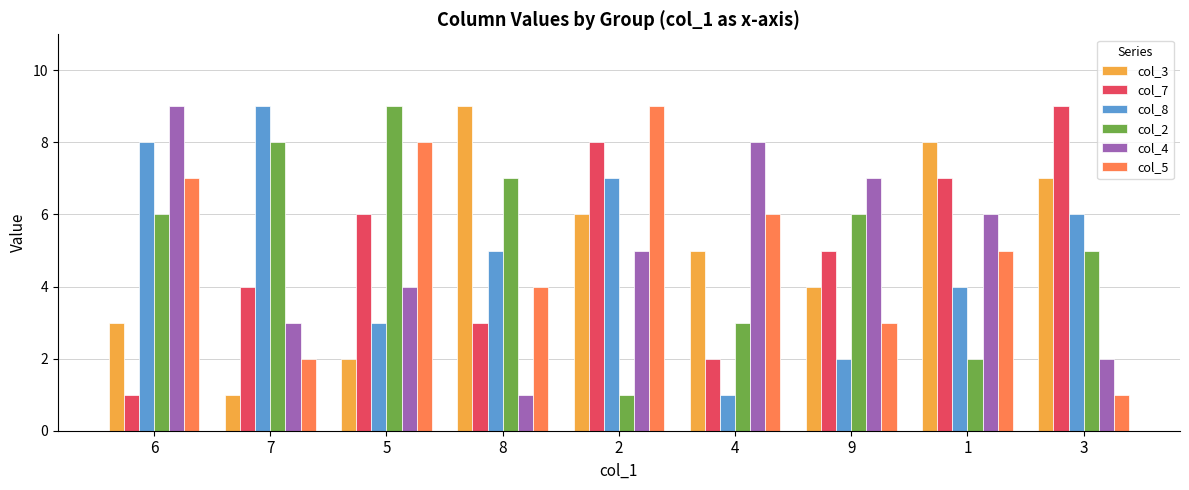

How many categories are shown in the chart?

9